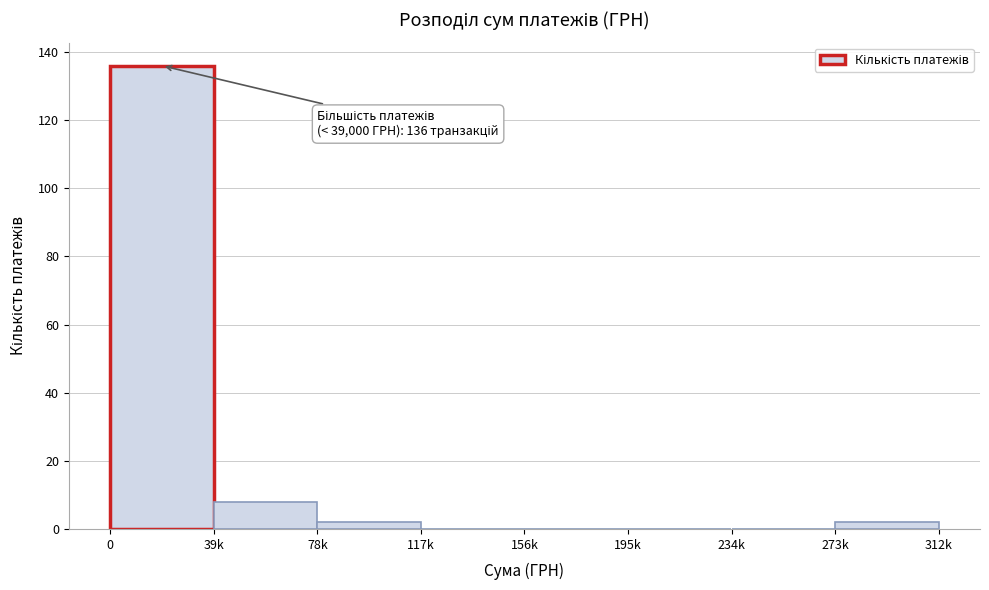

Reading left to right, list all the values displayed in this chart.

0=136	39k=8	78k=2	117k=0	156k=0	195k=0	234k=0	273k=2